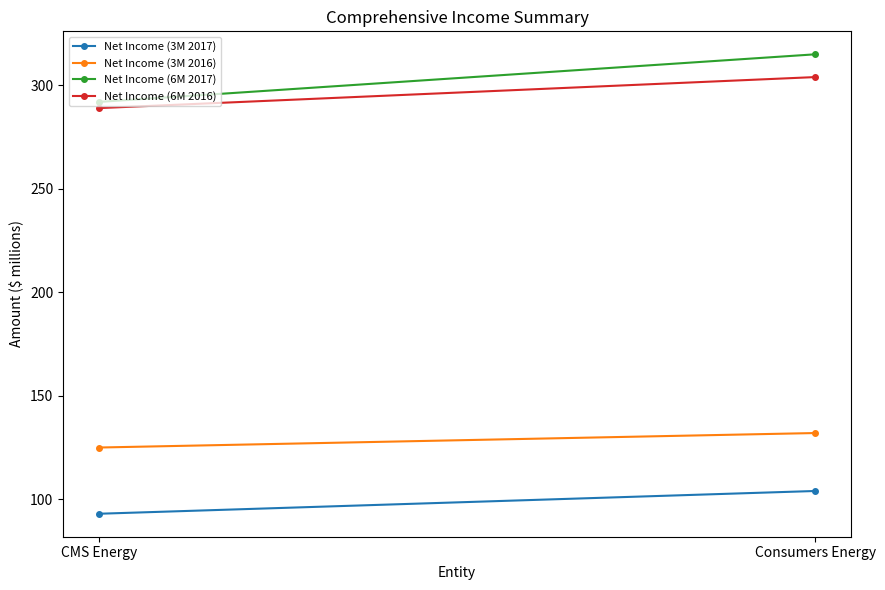

What is the value of the Net Income (3M 2016) point at the 1st from the left?

125